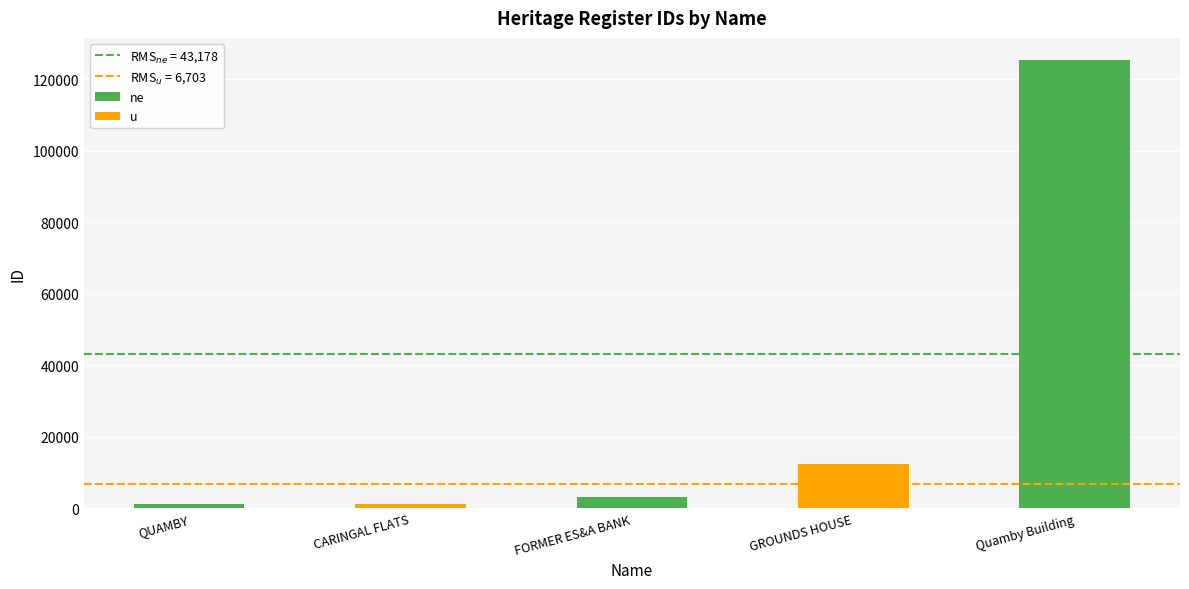

Reading left to right, what are all the values shown in this chart?

1160	1168	3133	12238	125242